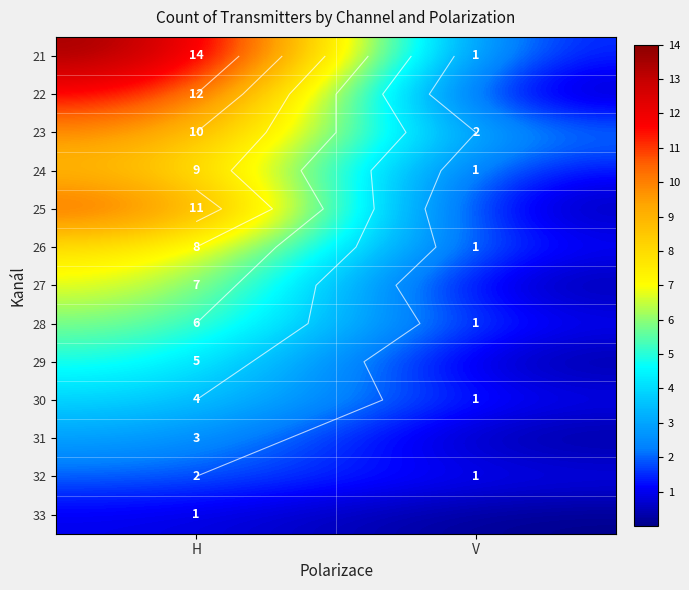

List the series in order of their peak value, lowest first.

33, 32, 31, 30, 29, 28, 27, 26, 24, 23, 25, 22, 21